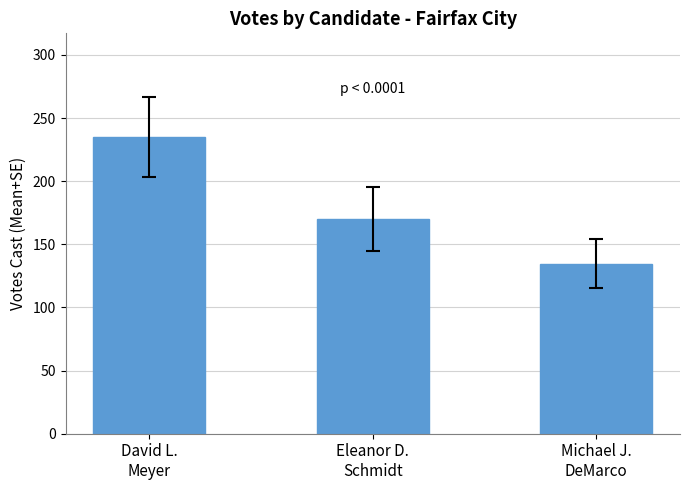

True or false: the data shows 60.1 at Michael J.
DeMarco.

False